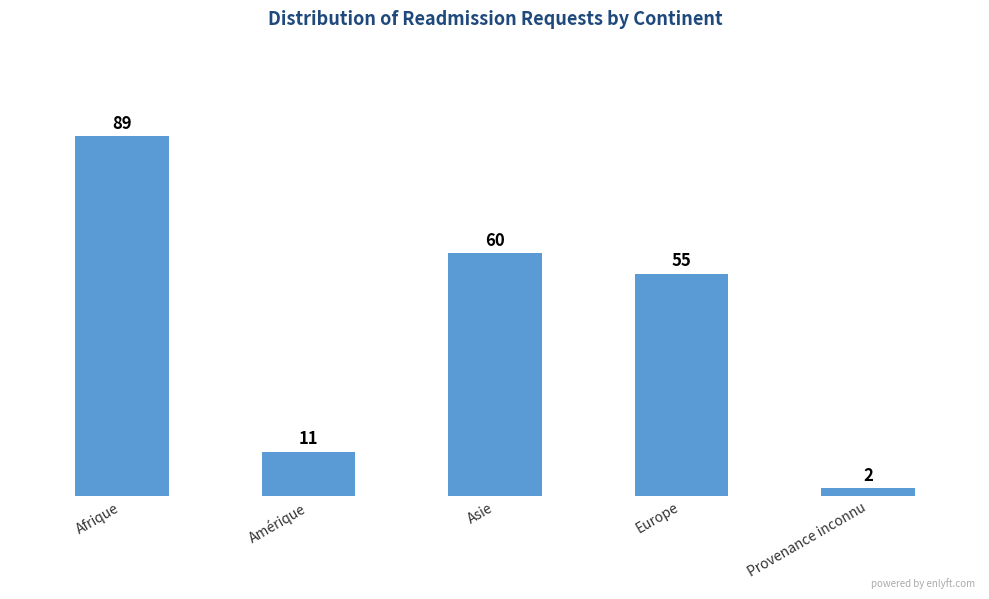

How many bars are there in total?

5